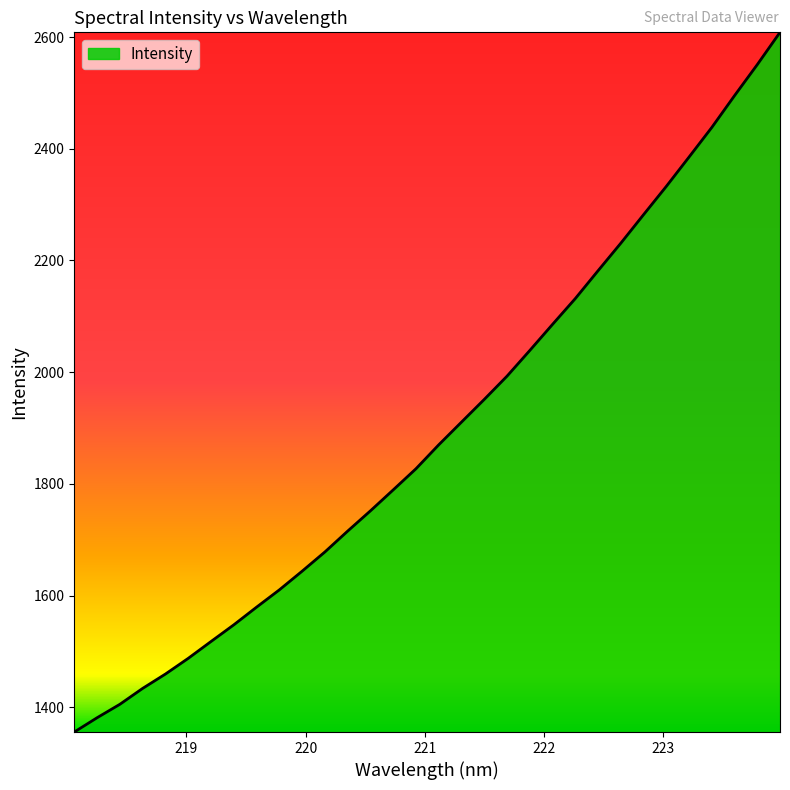

What is the maximum value shown in the chart?

2608.4